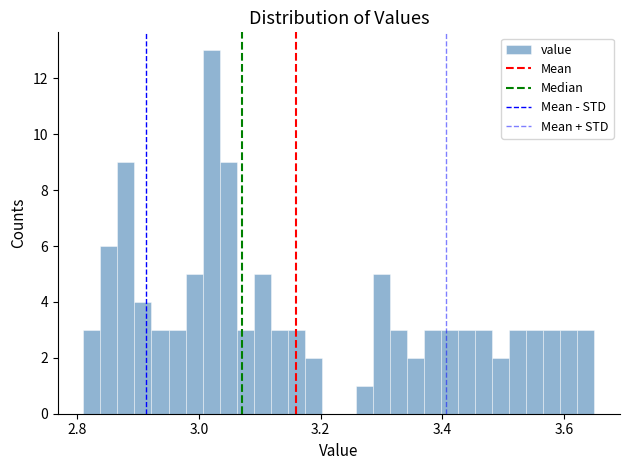

Read against the x-axis, roughly where is the centre of the tallest bar?

3.02